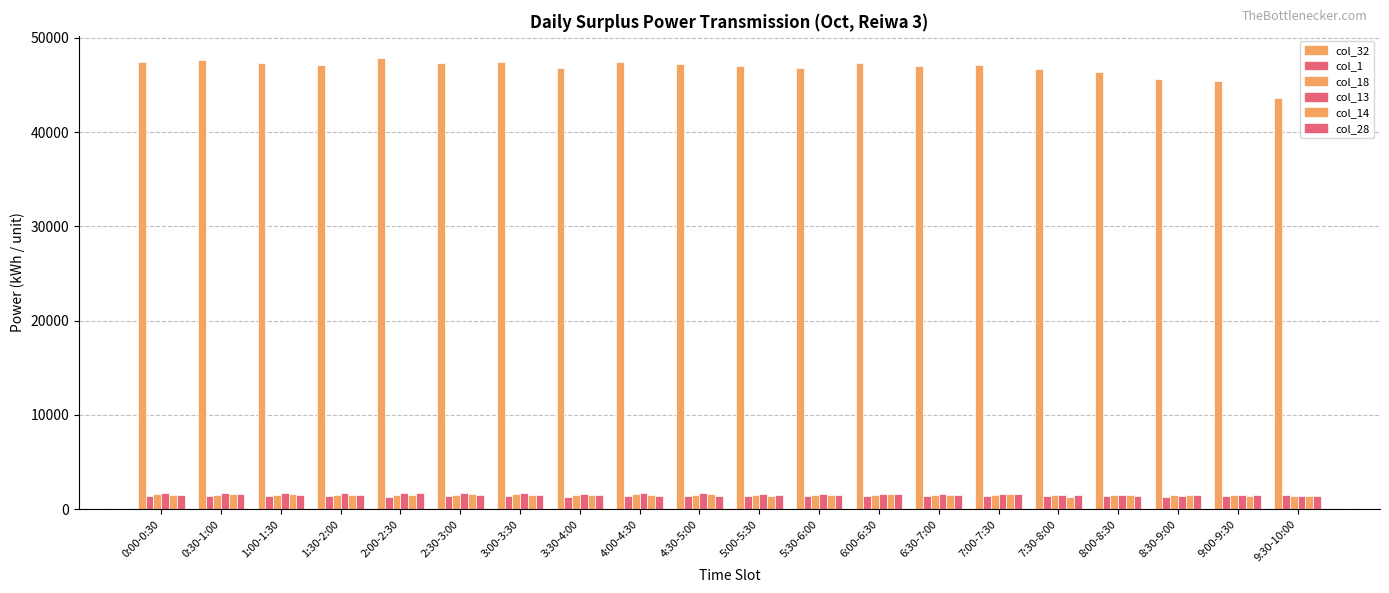

Which category has the highest value in the col_32 series?

2:00-2:30